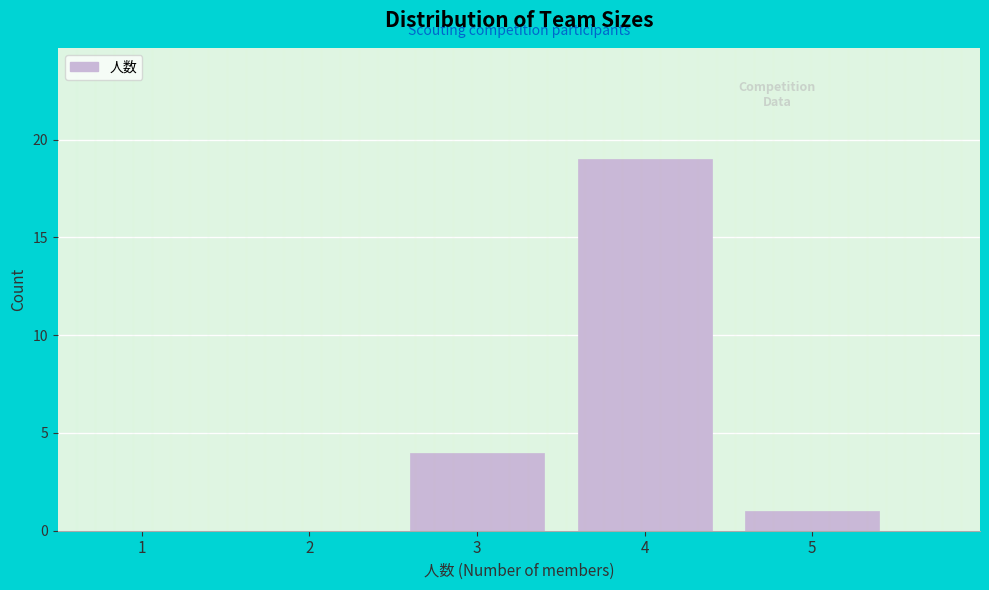

Reading left to right, list every bar in this chart as the range it spans on the x-axis followed by its height. The values are not printed on the chart, so give them approximately, as read against the axis.

0.5 to 1.5: 0
1.5 to 2.5: 0
2.5 to 3.5: 4
3.5 to 4.5: 19
4.5 to 5.5: 1